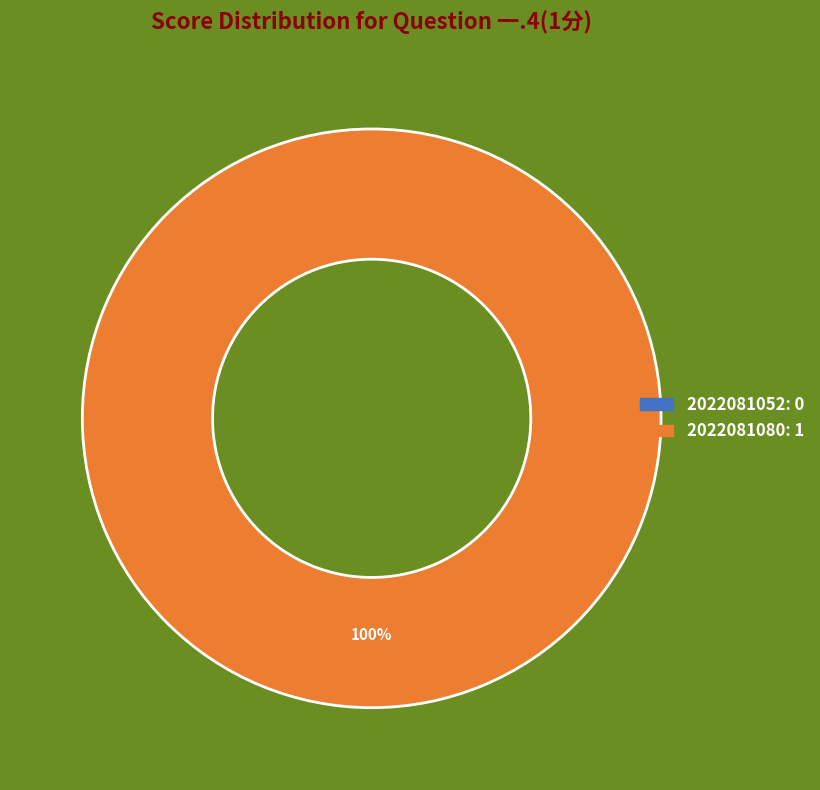

How many slices are in this pie chart?

2